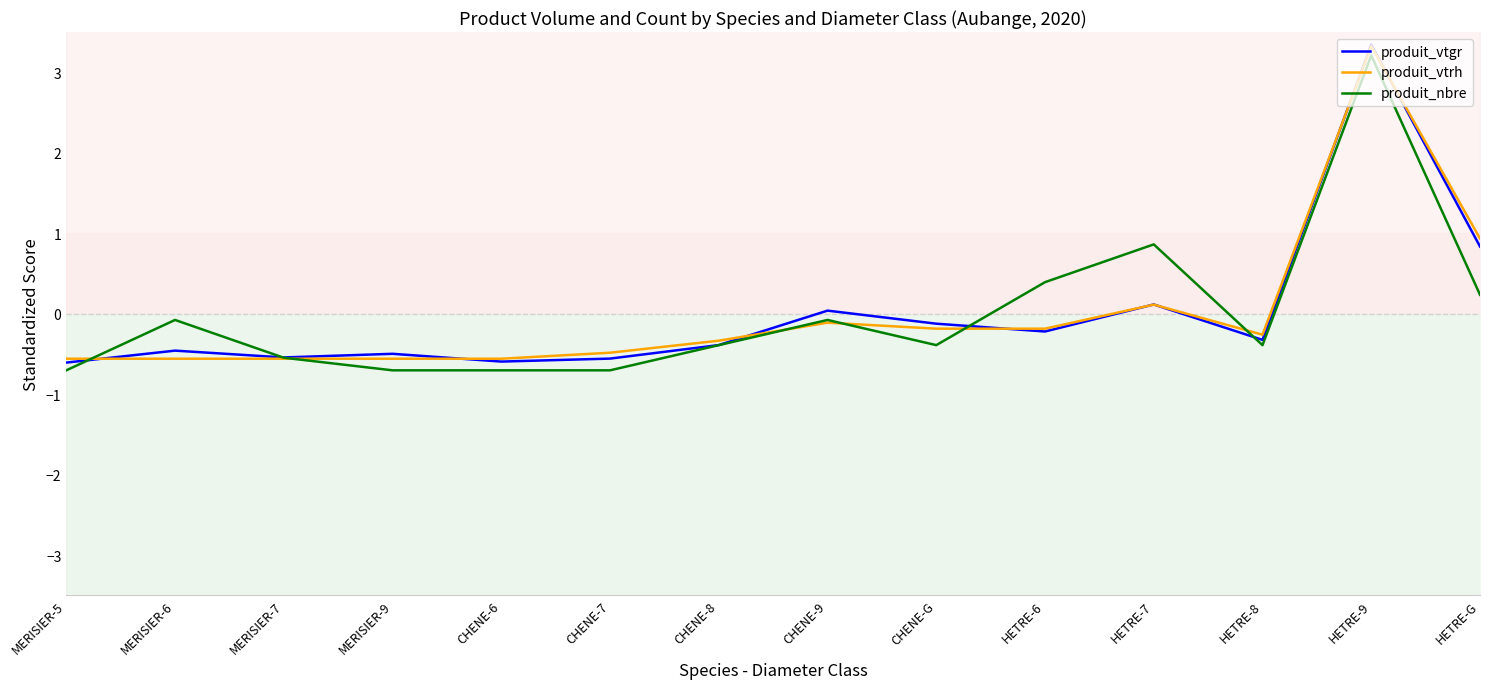

Reading left to right, transcribe all the data shown in this chart.

produit_vtgr: MERISIER-5=-0.6	MERISIER-6=-0.5	MERISIER-7=-0.5	MERISIER-9=-0.5	CHENE-6=-0.6	CHENE-7=-0.6	CHENE-8=-0.4	CHENE-9=0.0	CHENE-G=-0.1	HETRE-6=-0.2	HETRE-7=0.1	HETRE-8=-0.3	HETRE-9=3.3	HETRE-G=0.8
produit_vtrh: MERISIER-5=-0.6	MERISIER-6=-0.6	MERISIER-7=-0.6	MERISIER-9=-0.6	CHENE-6=-0.6	CHENE-7=-0.5	CHENE-8=-0.3	CHENE-9=-0.1	CHENE-G=-0.2	HETRE-6=-0.2	HETRE-7=0.1	HETRE-8=-0.3	HETRE-9=3.3	HETRE-G=0.9
produit_nbre: MERISIER-5=-0.7	MERISIER-6=-0.1	MERISIER-7=-0.5	MERISIER-9=-0.7	CHENE-6=-0.7	CHENE-7=-0.7	CHENE-8=-0.4	CHENE-9=-0.1	CHENE-G=-0.4	HETRE-6=0.4	HETRE-7=0.9	HETRE-8=-0.4	HETRE-9=3.2	HETRE-G=0.2